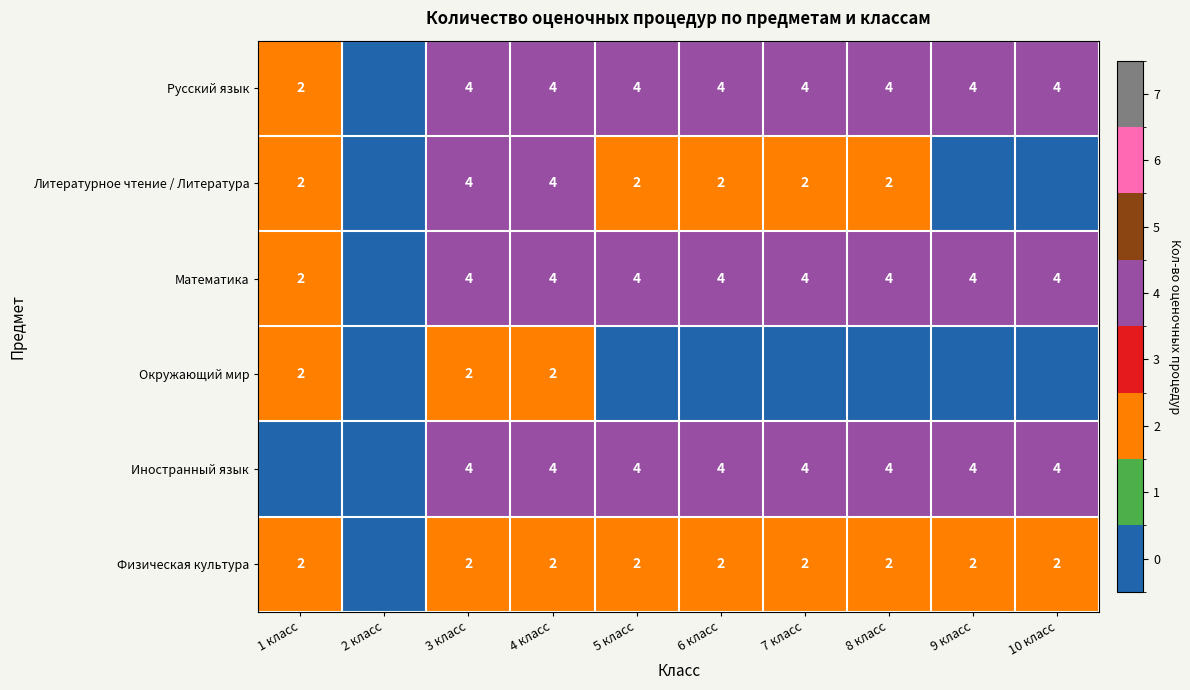

Is it true that Русский язык equals 4 at 6 класс?

True